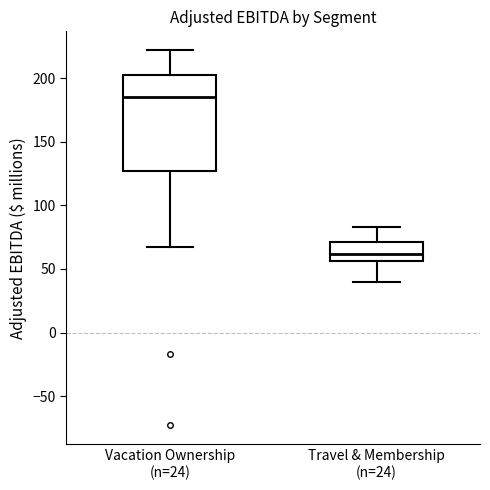

Comparing the boxes themselves (not the whiskers), which one is the tallest?

Vacation Ownership (n=24)